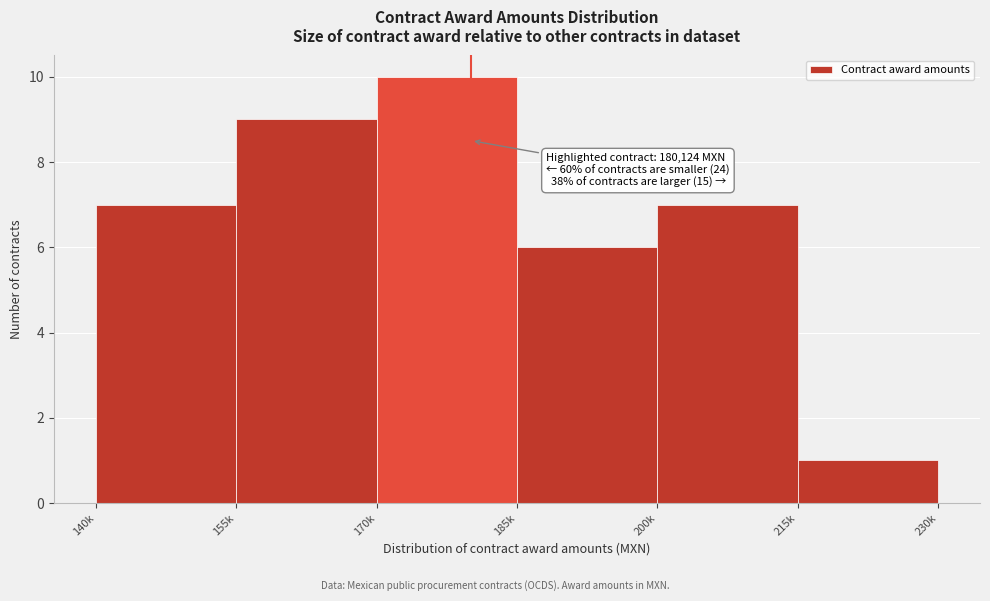

Reading left to right, extract all data points from this chart.

7	9	10	6	7	1